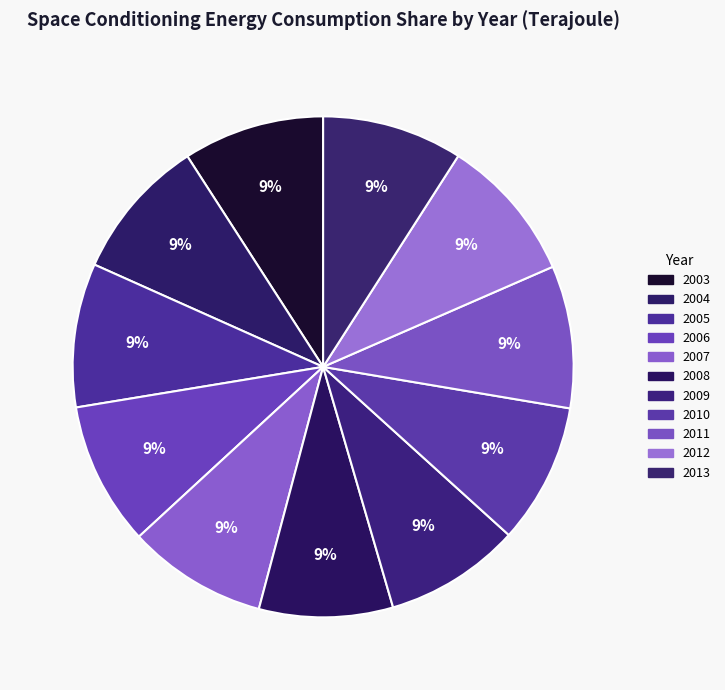

How many slices are in this pie chart?

11